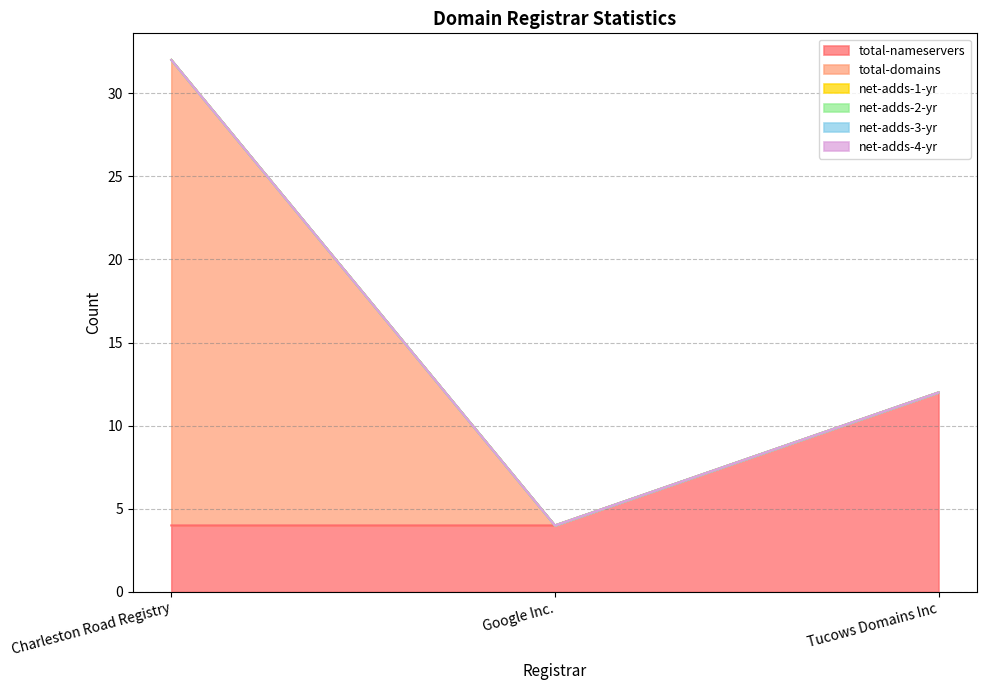

Is the value of total-nameservers at Tucows Domains Inc greater than the value of net-adds-4-yr at Tucows Domains Inc?

Yes